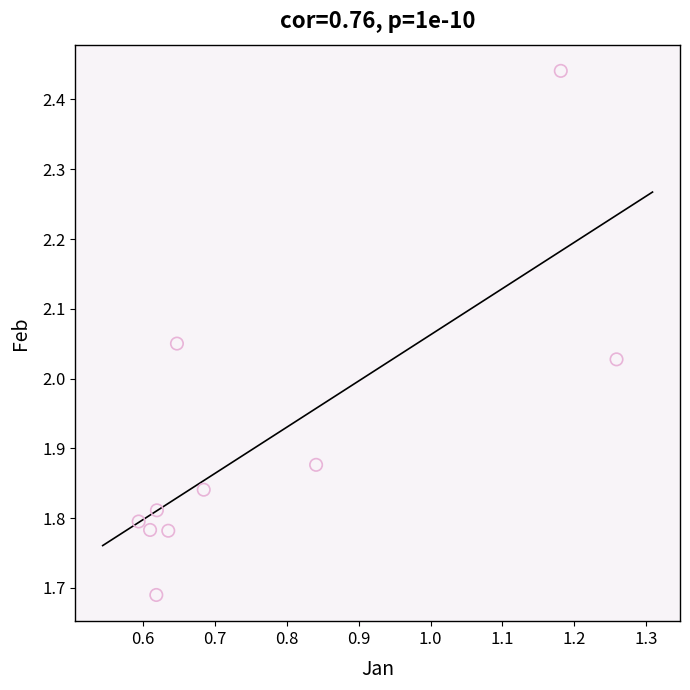

What is the average X value?

0.8